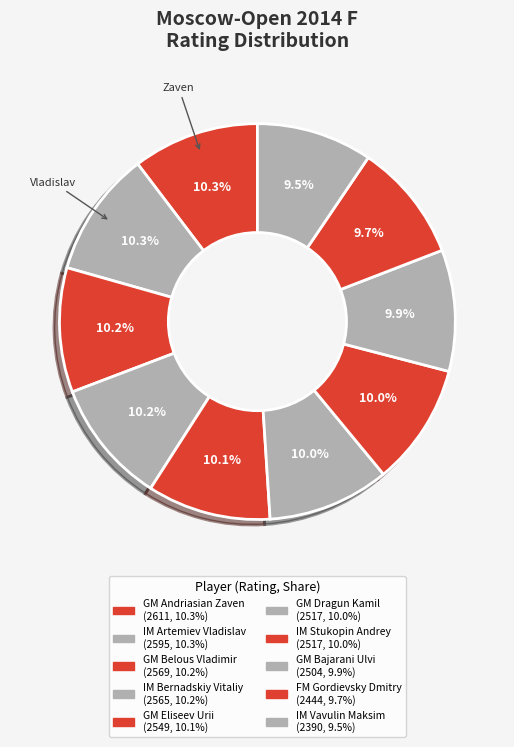

What percentage is the GM Eliseev Urii slice, to the nearest percent?

10%